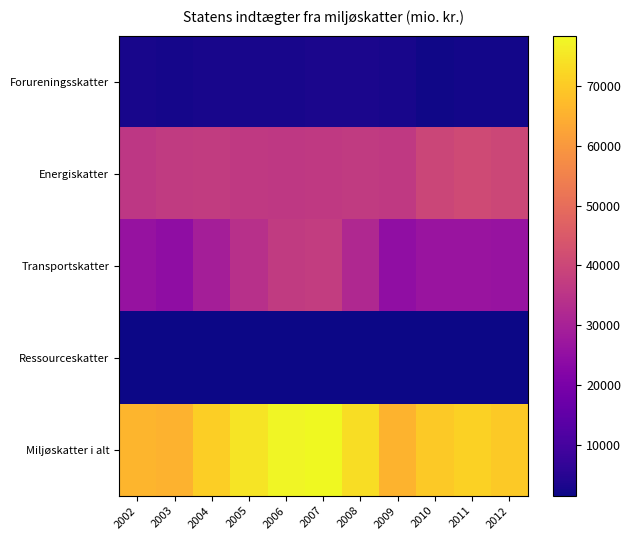

Reading right to left, list all the values displayed in this chart.

Forureningsskatter: 2012=2073	2011=2285	2010=1921	2009=2758	2008=3154	2007=3128	2006=2942	2005=2824	2004=2713	2003=2655	2002=2848
Energiskatter: 2012=40150	2011=40942	2010=39827	2009=36441	2008=36791	2007=36409	2006=36282	2005=36370	2004=36999	2003=36654	2002=35789
Transportskatter: 2012=26150	2011=26514	2010=26695	2009=24845	2008=32075	2007=37330	2006=36800	2005=33968	2004=29320	2003=24473	2002=25842
Ressourceskatter: 2012=1648	2011=1507	2010=1452	2009=1492	2008=1556	2007=1591	2006=1604	2005=1572	2004=1611	2003=1570	2002=1578
Miljøskatter i alt: 2012=70022	2011=71248	2010=69895	2009=65537	2008=73575	2007=78458	2006=77629	2005=74735	2004=70643	2003=65351	2002=66058